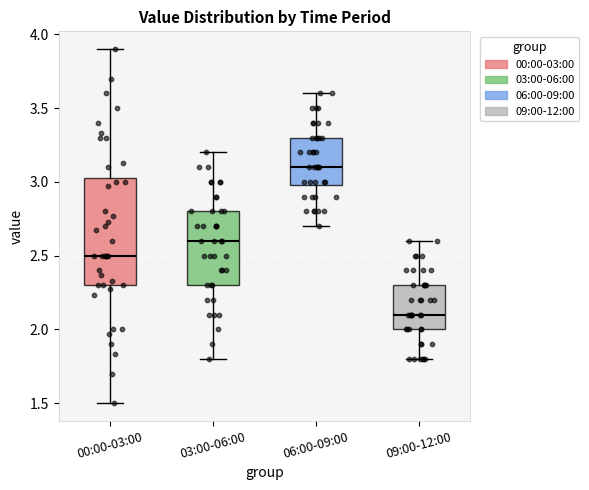

Reading left to right, transcribe this box plot: for each box, give where its median line is, the range the box spans, and where its two whiskers end, as read against the y-axis. The values are not printed on the chart, so give them approximately, as read against the axis.

00:00-03:00: median 2.50, box 2.30 to 3.05, whiskers 1.50 to 3.90
03:00-06:00: median 2.60, box 2.30 to 2.80, whiskers 1.80 to 3.20
06:00-09:00: median 3.10, box 3.00 to 3.30, whiskers 2.70 to 3.60
09:00-12:00: median 2.10, box 2.00 to 2.30, whiskers 1.80 to 2.60